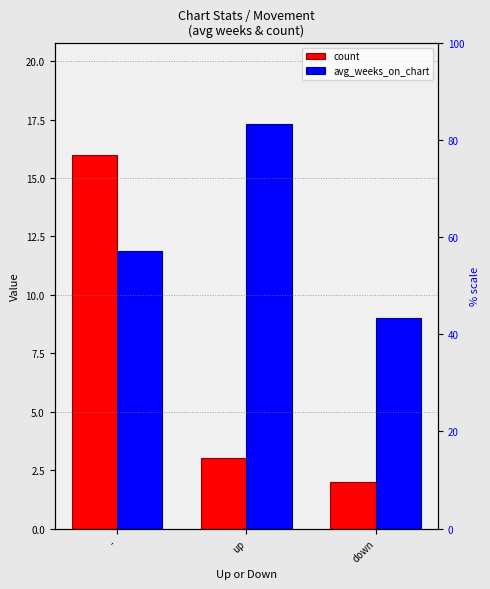

Rank the series by their average value, from highest to lowest.

avg_weeks_on_chart, count